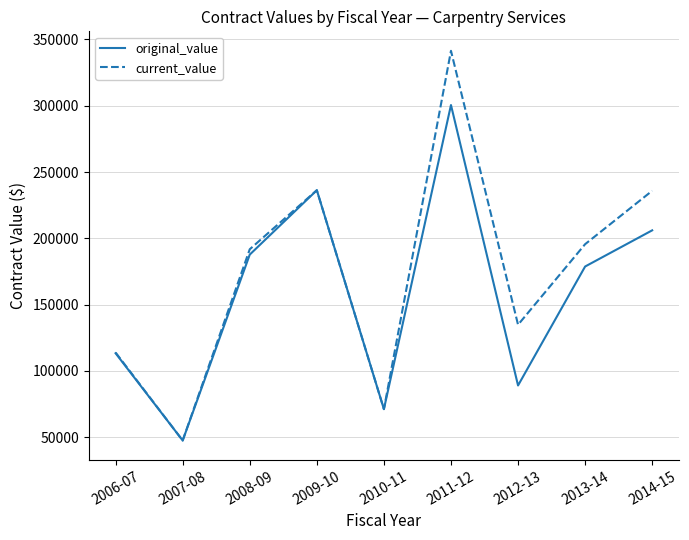

Which category has the lowest value in the current_value series?

2007-08